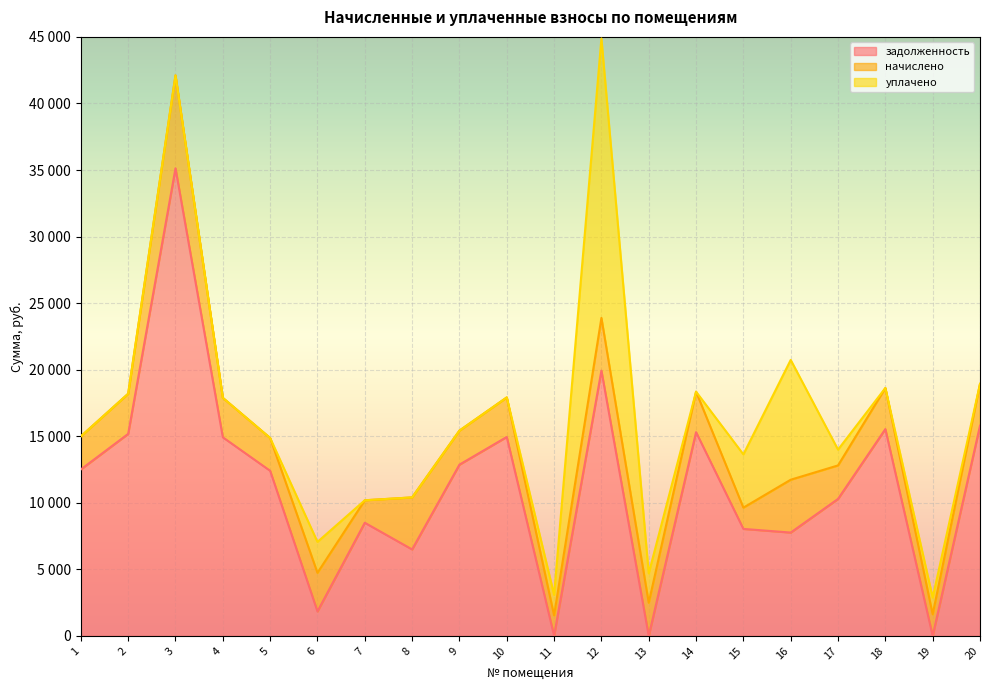

Which series has the widest spread of values?

задолженность